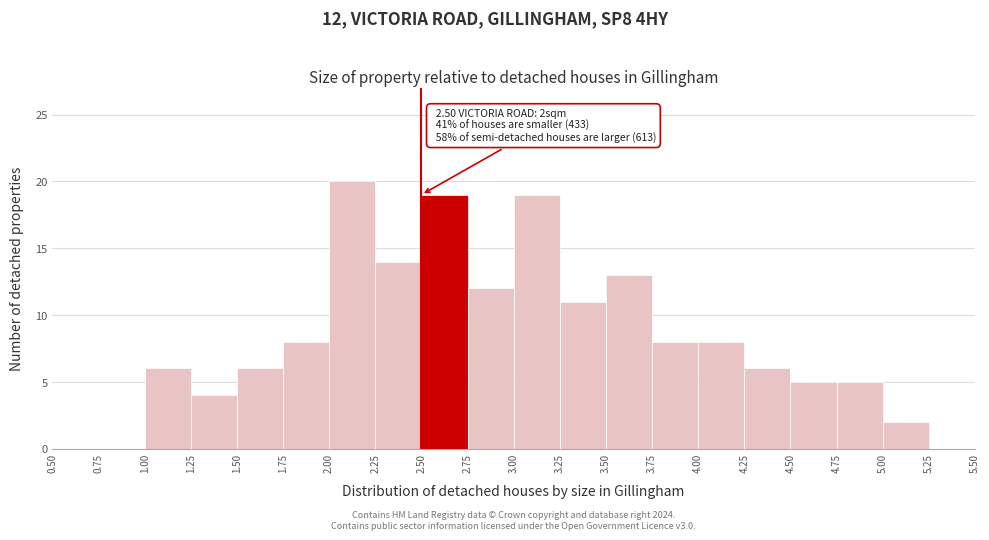

Over which range of the x-axis is the bar tallest?

2.00 to 2.25